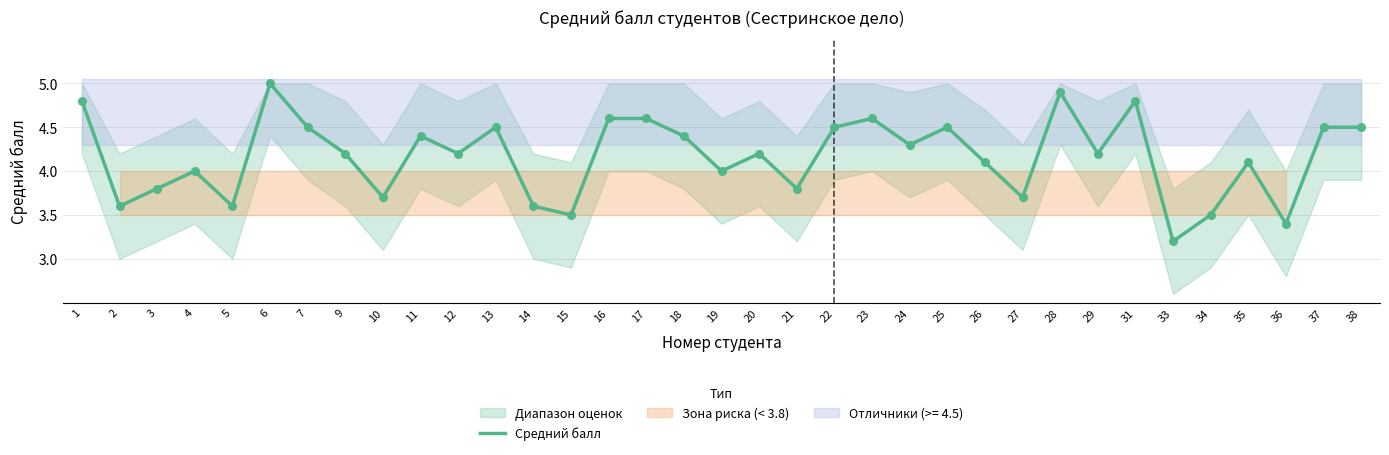

Between 16 and 23, which is larger?

16